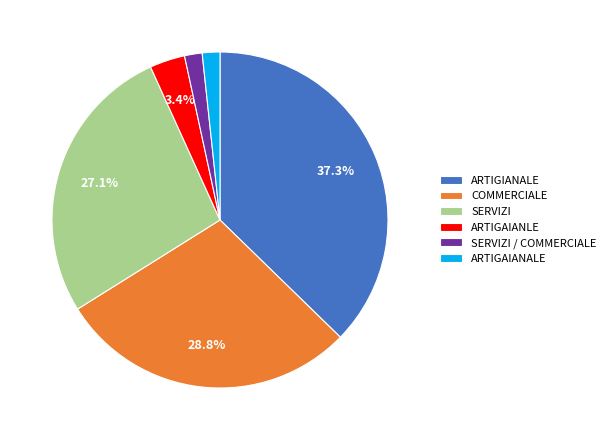

What percentage is the COMMERCIALE slice, to the nearest percent?

29%